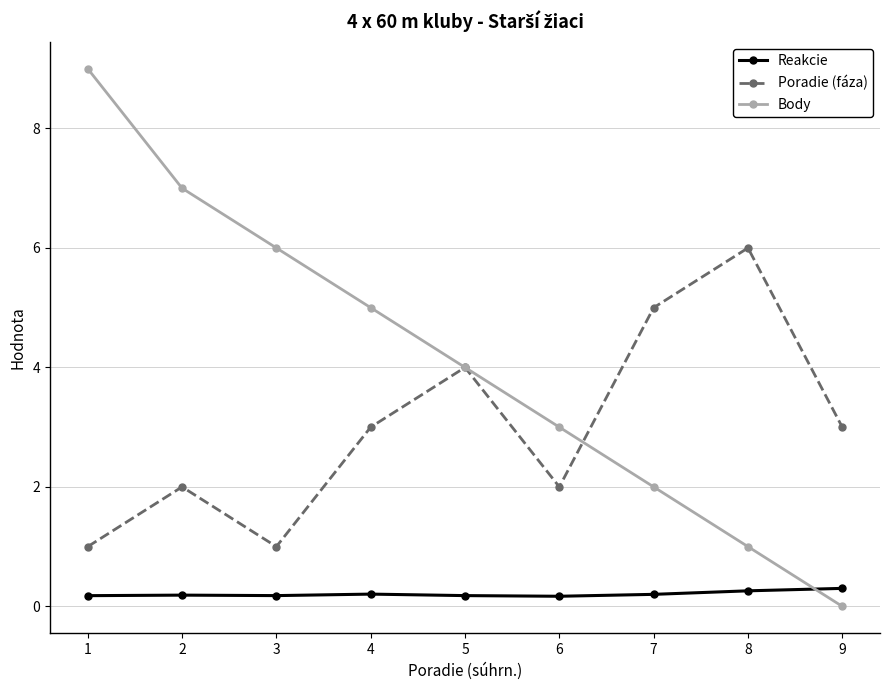

Between 2 and 7, which series saw the biggest shift?

Body